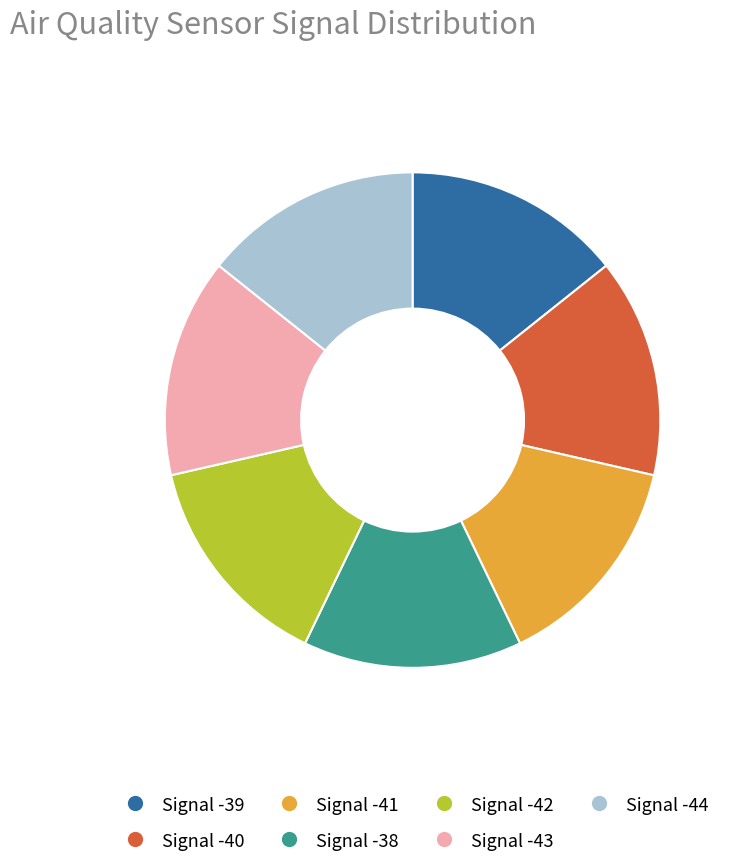

Is the sum of Signal -38 and Signal -42 greater than half?

No